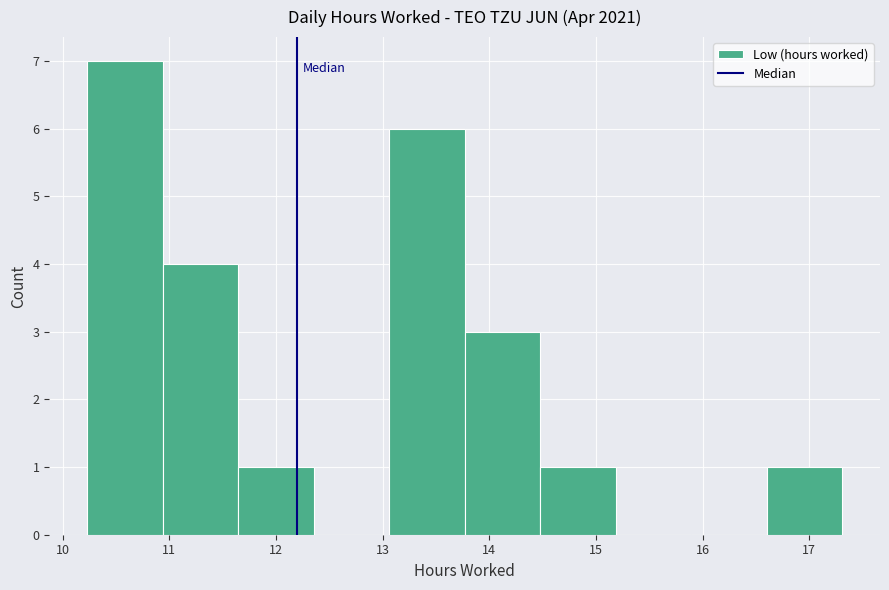

Reading left to right, list every bar in this chart as the range it spans on the x-axis followed by its height. Neither the bar edges nor the heights are printed on the chart, so give them approximately, as read against the axes.

10.2 to 10.9: 7
10.9 to 11.6: 4
11.6 to 12.4: 1
12.4 to 13.1: 0
13.1 to 13.8: 6
13.8 to 14.5: 3
14.5 to 15.2: 1
15.2 to 15.9: 0
15.9 to 16.6: 0
16.6 to 17.3: 1